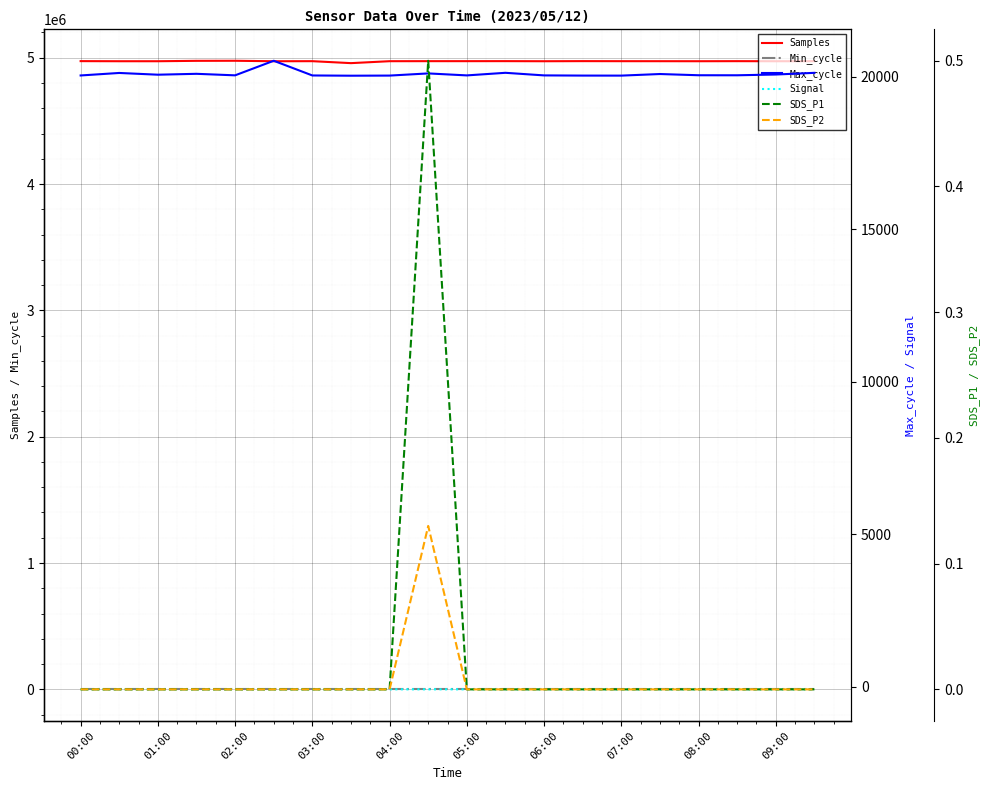

What is the sum of all SDS_P1 values?

0.5